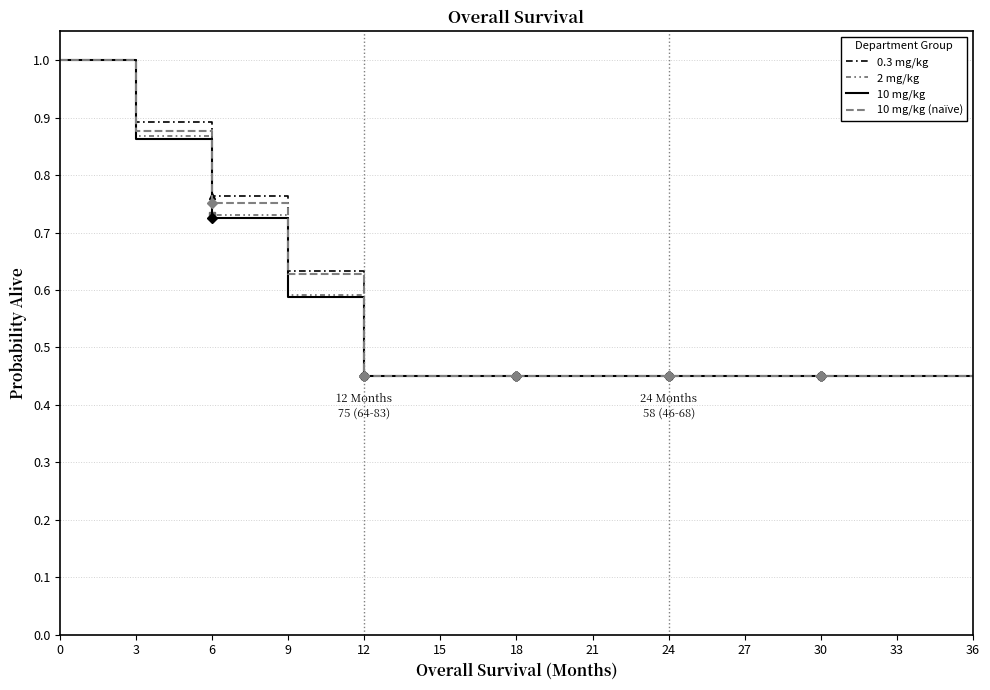

Reading left to right, list all the values displayed in this chart.

0.3 mg/kg: 1.0	0.9	0.8	0.6	0.4	0.4	0.4	0.4	0.4	0.4	0.4	0.4	0.4
2 mg/kg: 1.0	0.9	0.7	0.6	0.4	0.4	0.4	0.4	0.4	0.4	0.4	0.4	0.4
10 mg/kg: 1.0	0.9	0.7	0.6	0.5	0.5	0.5	0.5	0.5	0.5	0.5	0.5	0.5
10 mg/kg (naïve): 1.0	0.9	0.8	0.6	0.5	0.5	0.5	0.5	0.5	0.5	0.5	0.5	0.5